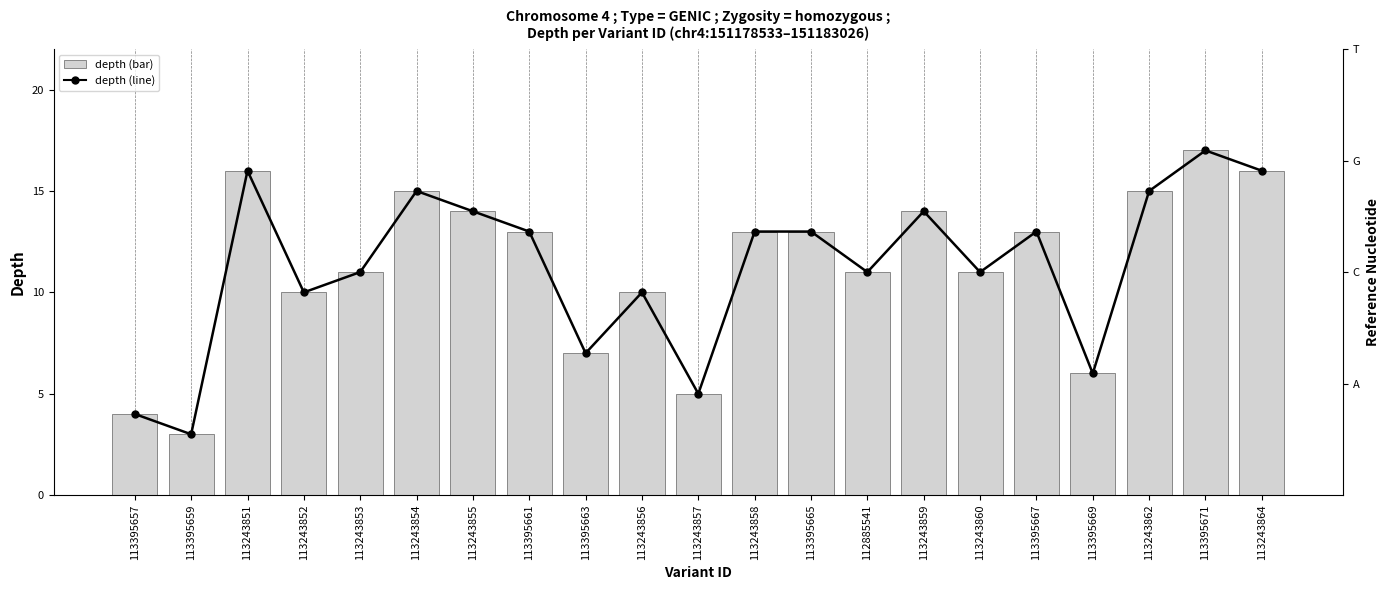

At which label does depth_line reach its peak?

113395671